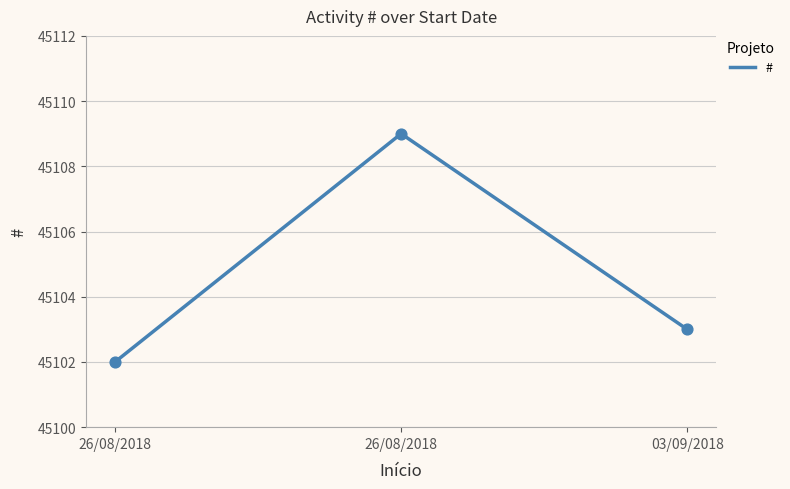

Approximately how many times larger is the value at 26/08/2018 compared to 03/09/2018?

1.0